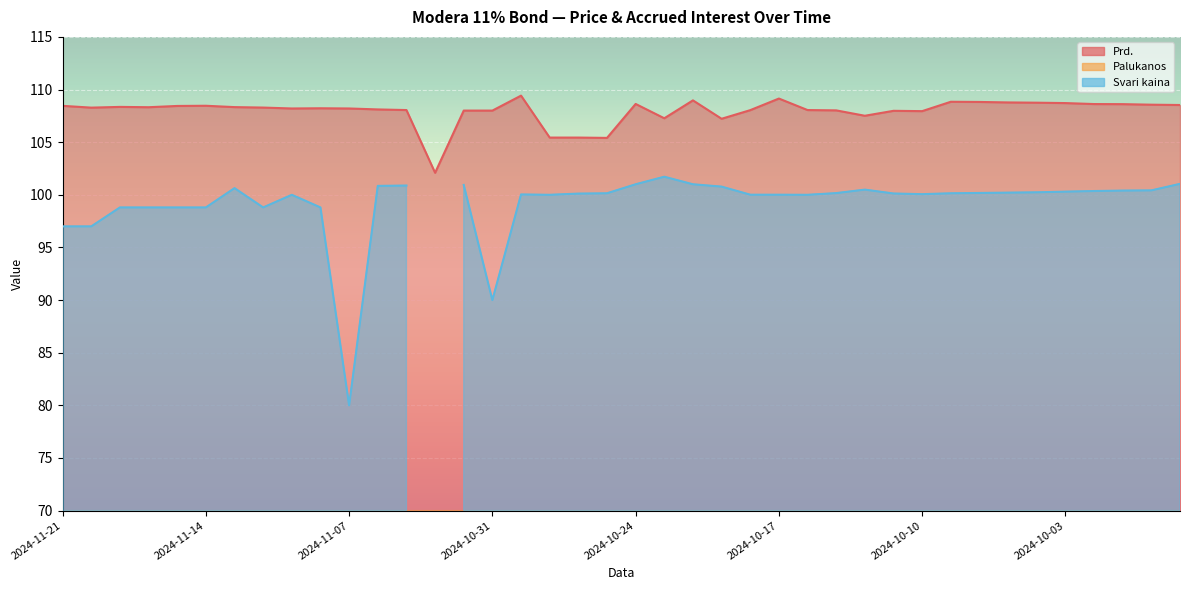

What is the difference between the Prd. values at 2024-10-01 and 2024-11-15?

0.2